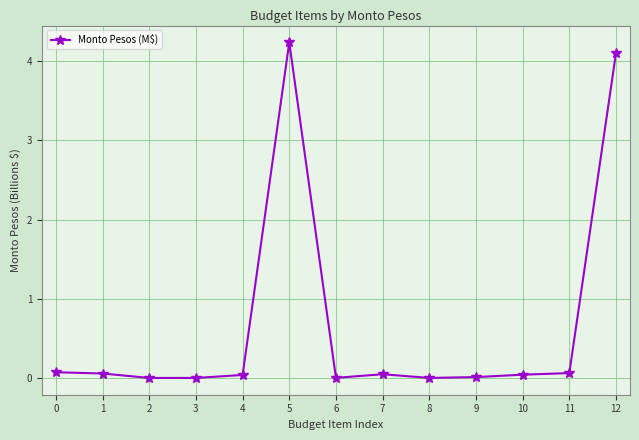

Is it true that the value at 7 is 0.0?

True